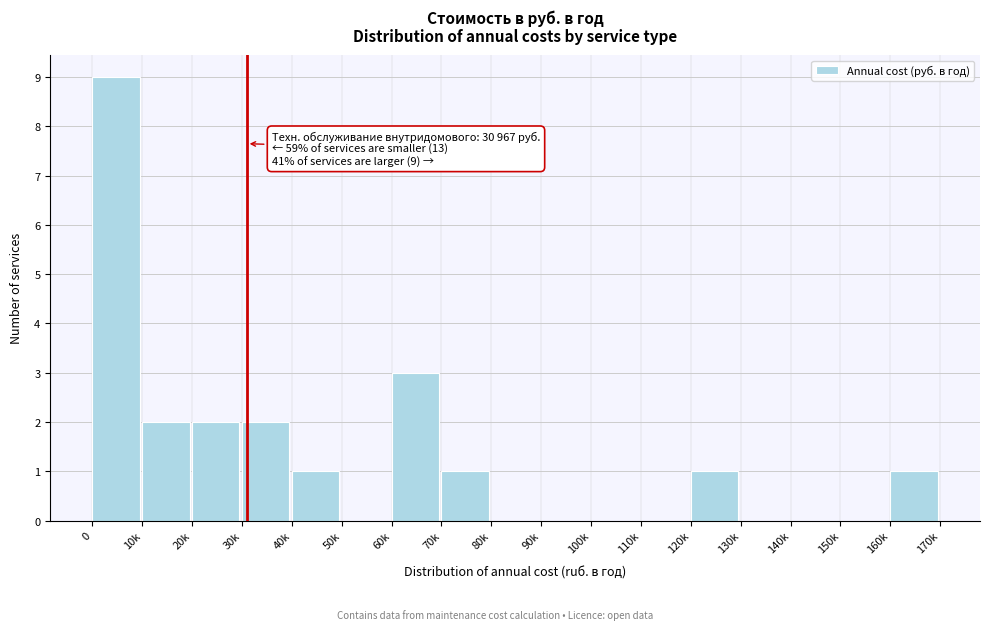

Reading left to right, list all the values displayed in this chart.

0=9	10k=2	20k=2	30k=2	40k=1	50k=0	60k=3	70k=1	80k=0	90k=0	100k=0	110k=0	120k=1	130k=0	140k=0	150k=0	160k=1